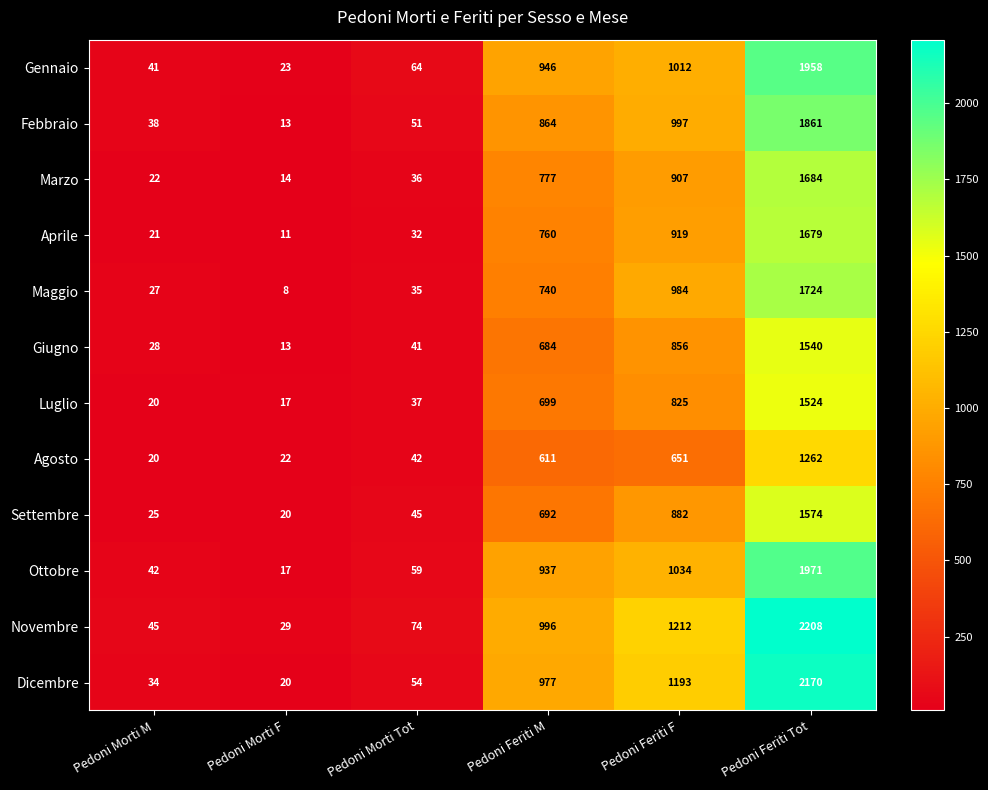

What is the sum of the Ottobre values at Pedoni Feriti Tot and Pedoni Morti Tot?

2030